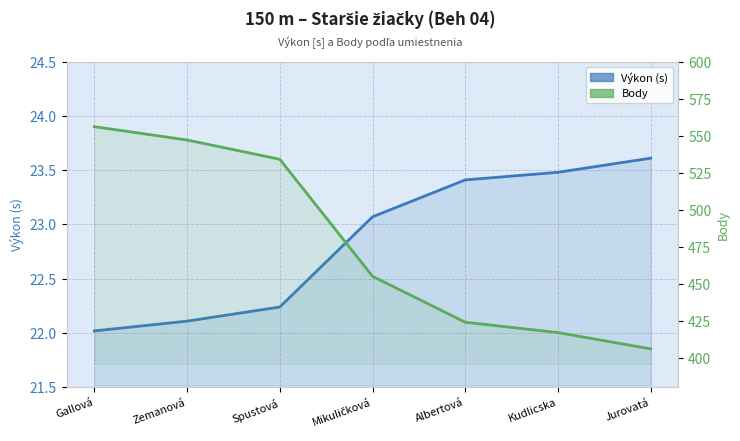

At how many categories does at least one series exceed 522?

3